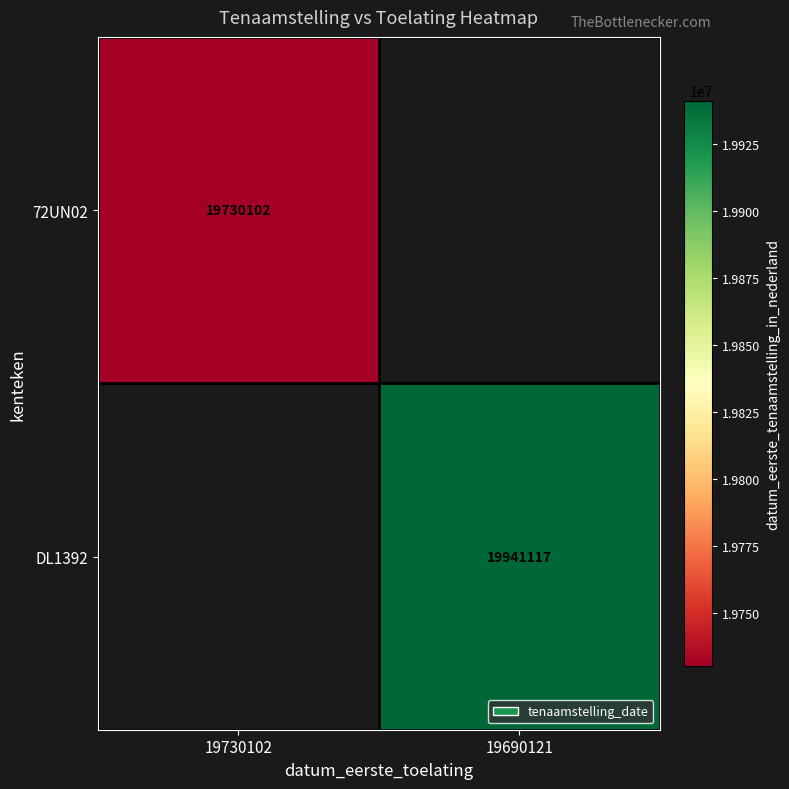

Between 19730102 and 19690121, which is larger?

19690121